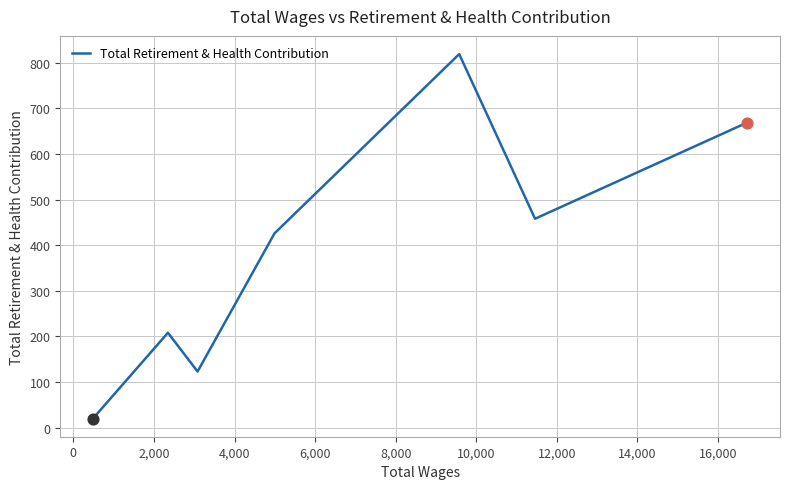

What is the maximum value shown in the chart?

819